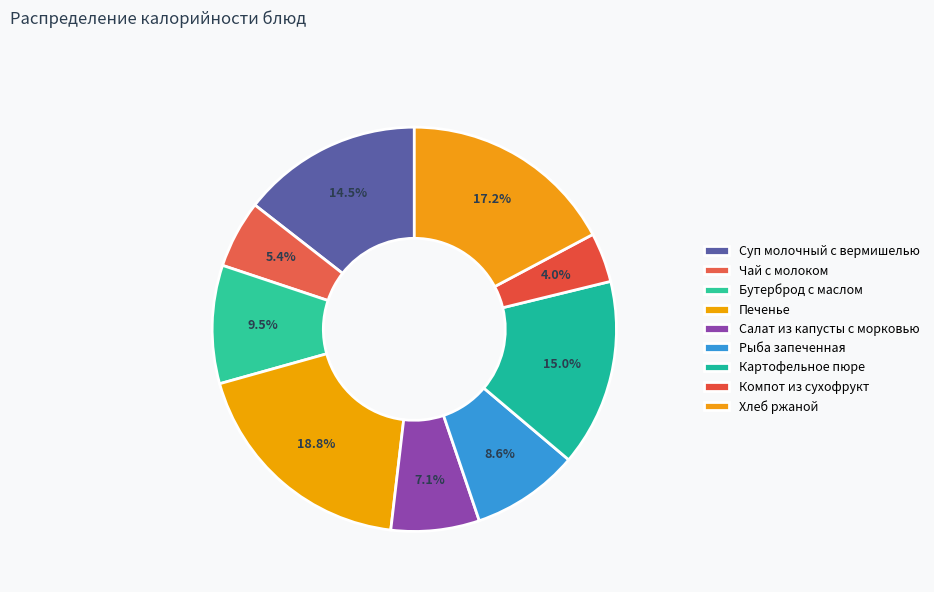

Does any single category account for the majority?

No